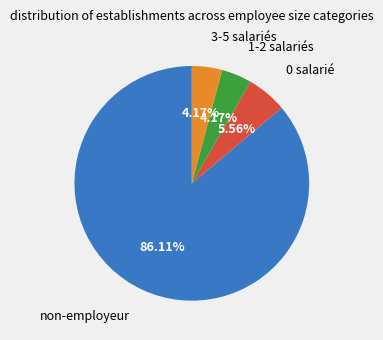

Count the number of slices in the pie.

4